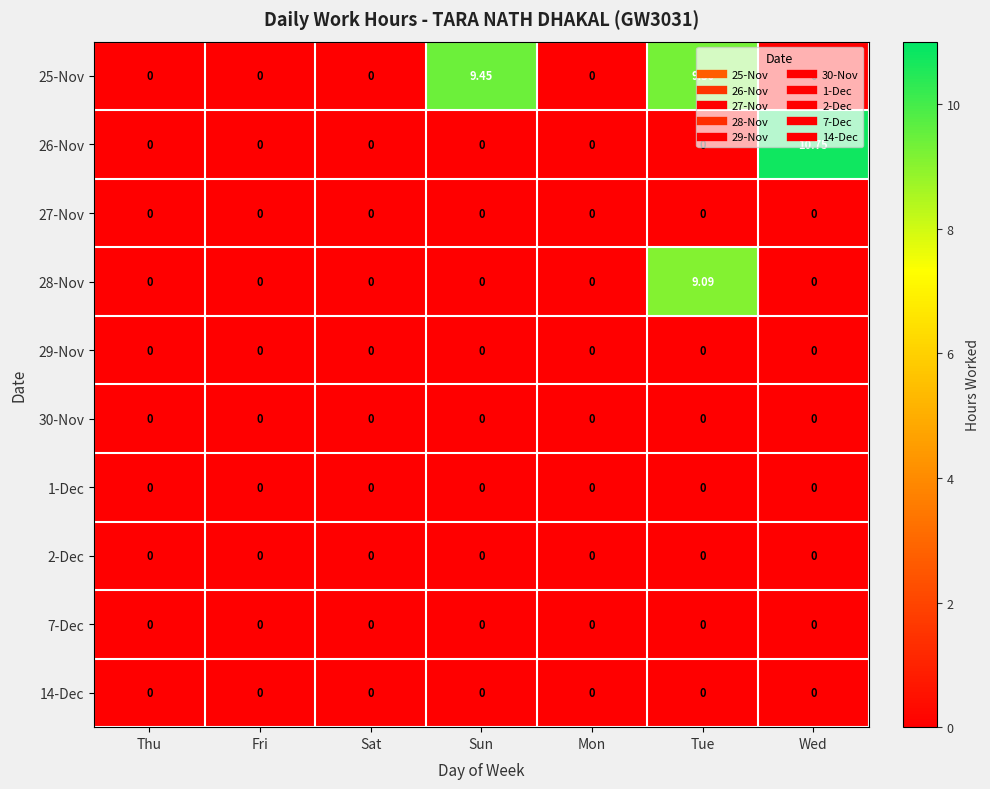

At which category is the sum across all series the highest?

Tue